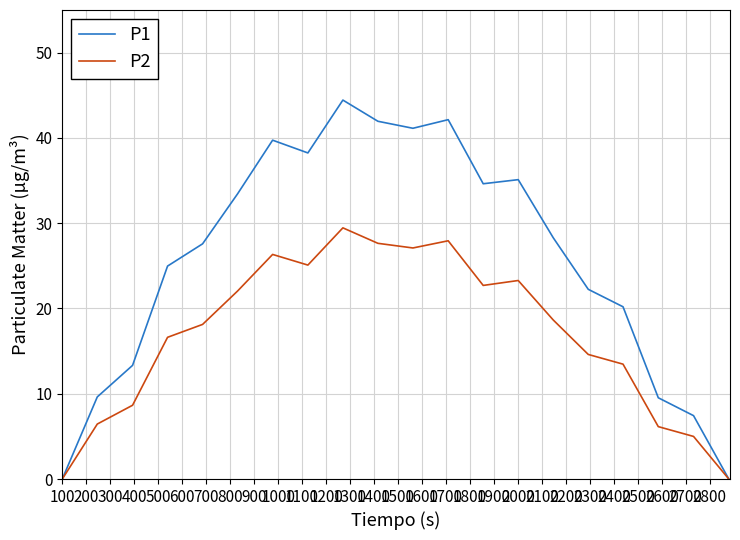

Rank the series by their maximum value, from highest to lowest.

P1, P2